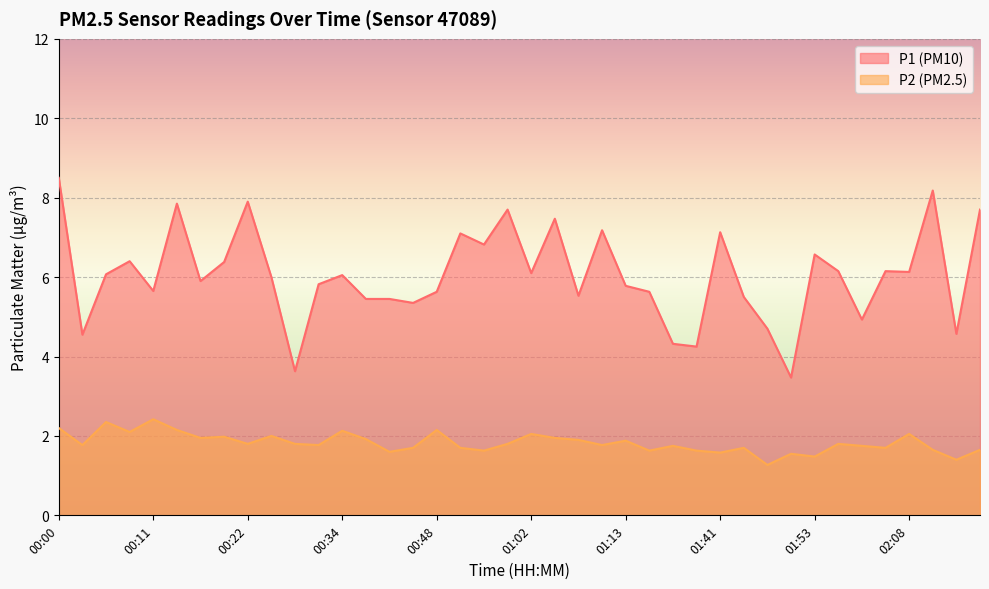

Is the value of P1 at 02:05 greater than the value of P2 at 00:20?

Yes